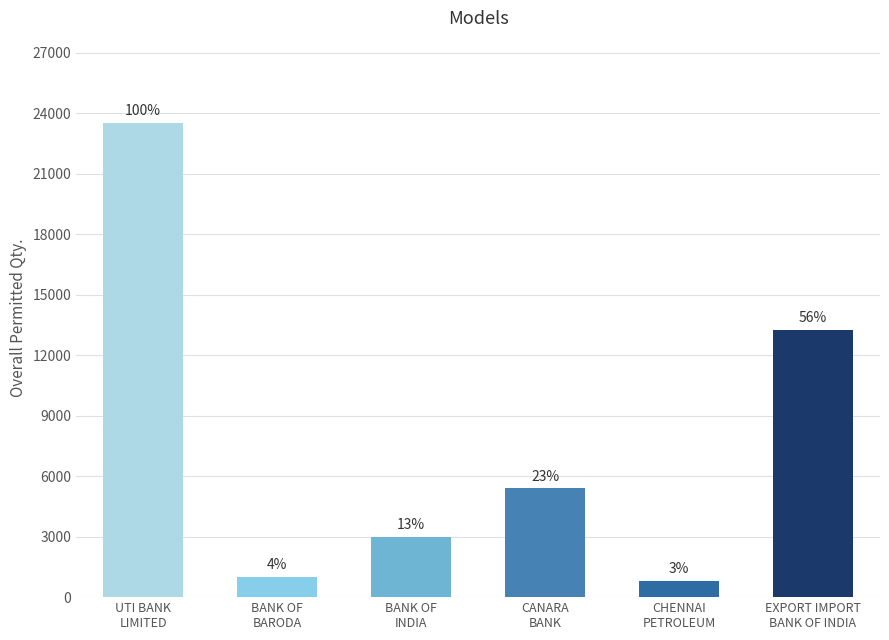

What is the sum of all values?

46960